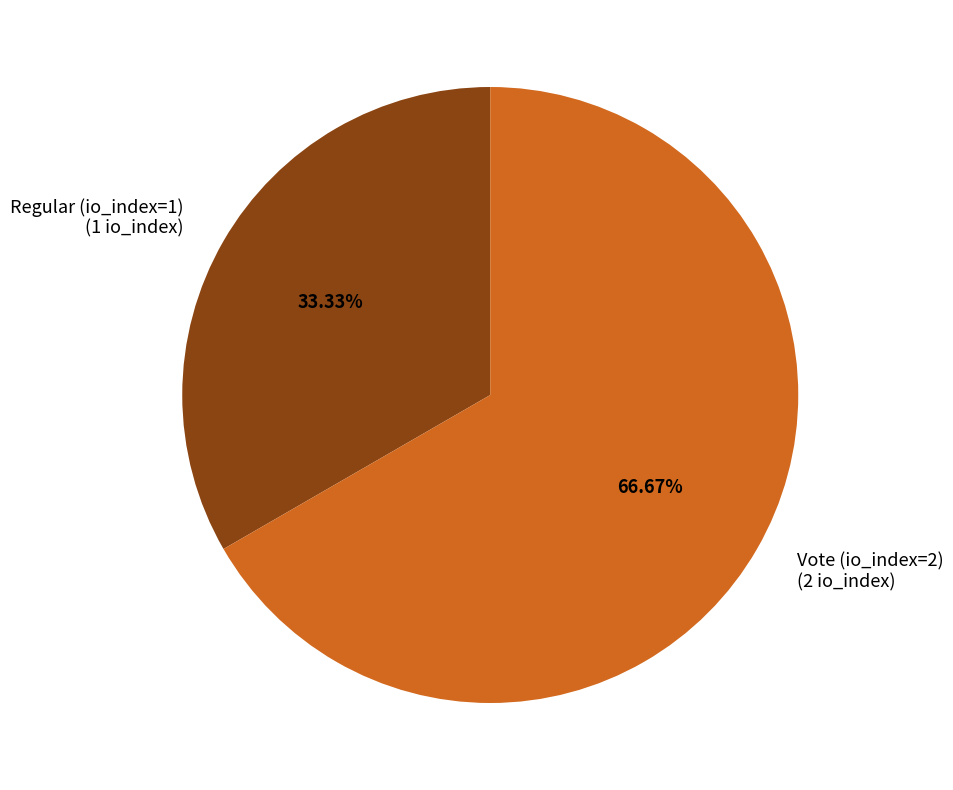

Combined, do Vote (io_index=2) and Regular (io_index=1) account for over 50%?

Yes